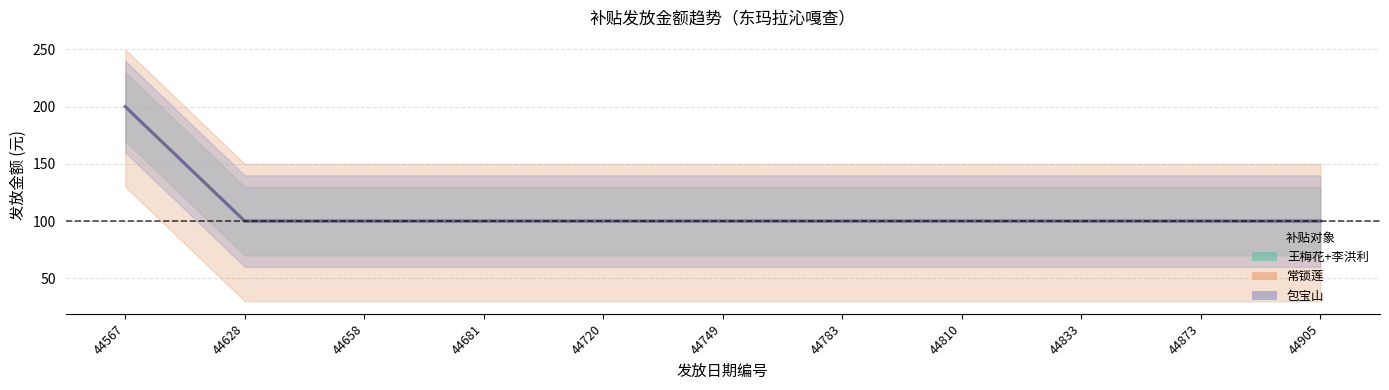

True or false: 常锁莲 均值 and 包宝山 均值 cross at least once.

False